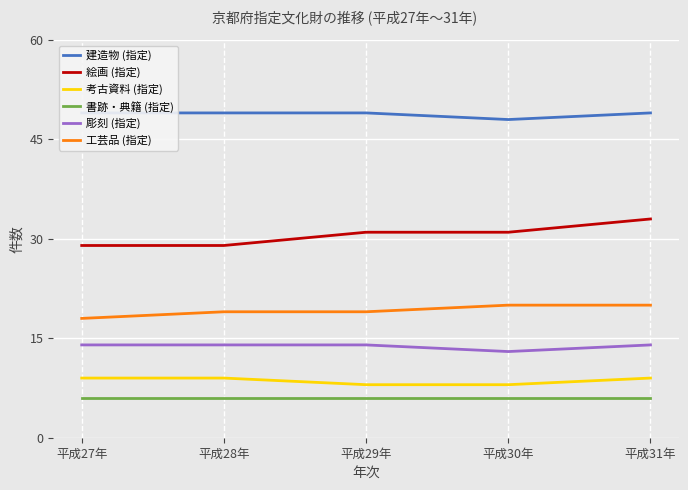

True or false: 彫刻 (指定) and 書跡・典籍 (指定) cross at least once.

False